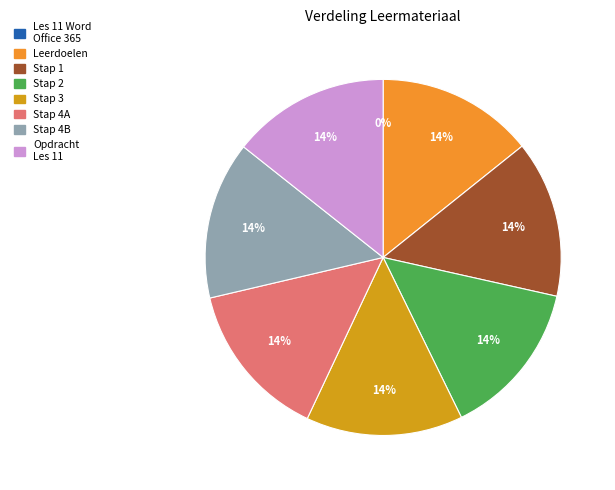

To the nearest percent, what is the difference between the largest and smallest slice percentages?

14%